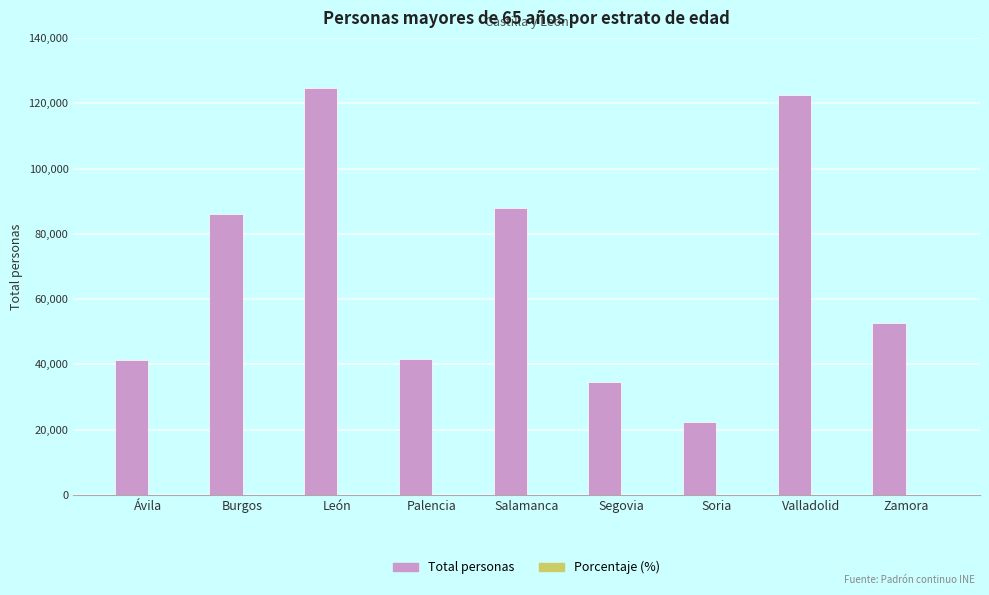

Which series has the largest range (max minus min)?

Total personas